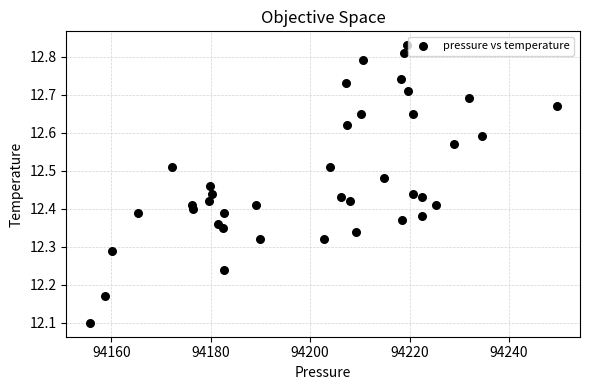

What is the range of X values (max minus min)?

93.9